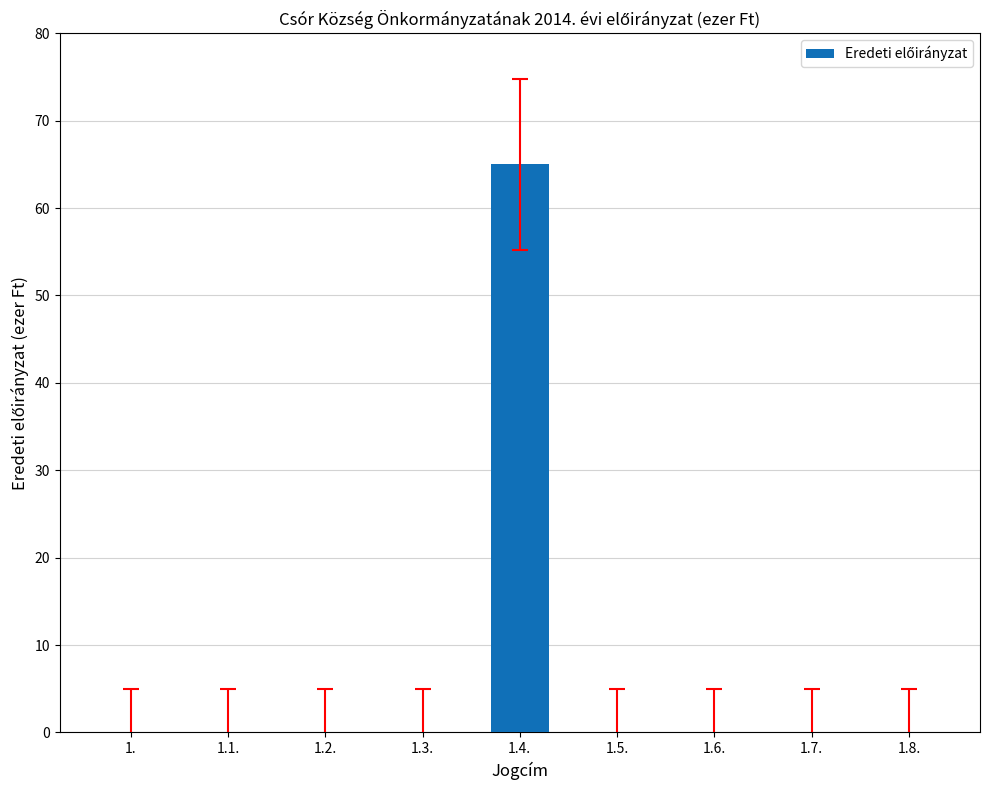

Reading left to right, extract all data points from this chart.

0	0	0	0	65	0	0	0	0